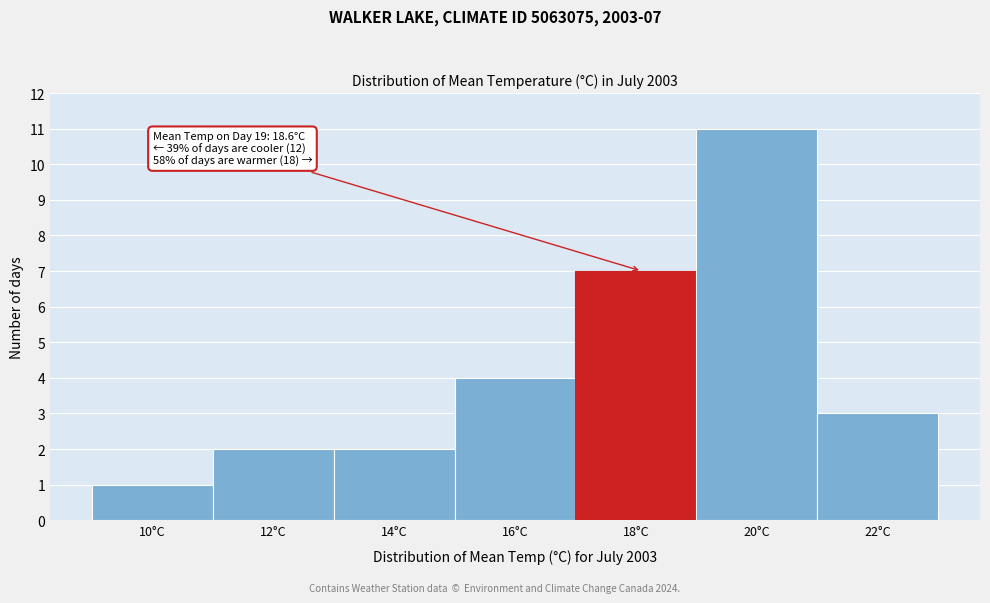

Reading right to left, list all the values displayed in this chart.

22°C=3	20°C=11	18°C=7	16°C=4	14°C=2	12°C=2	10°C=1